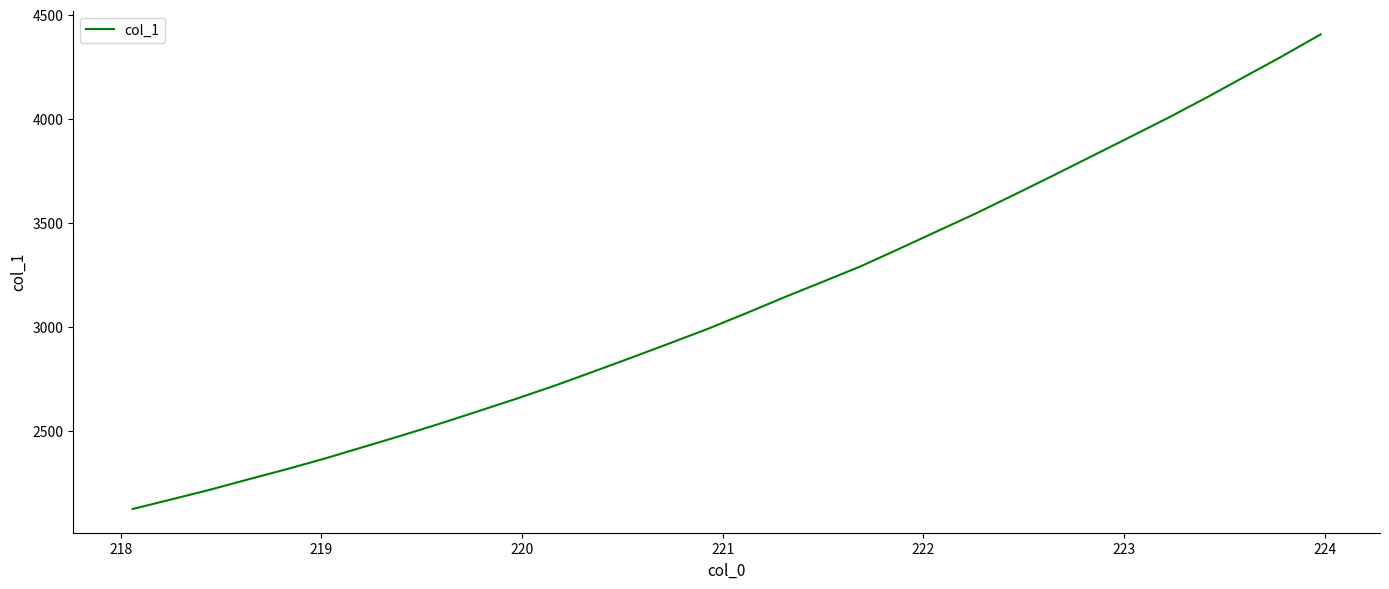

What is the smallest value displayed?

2126.7